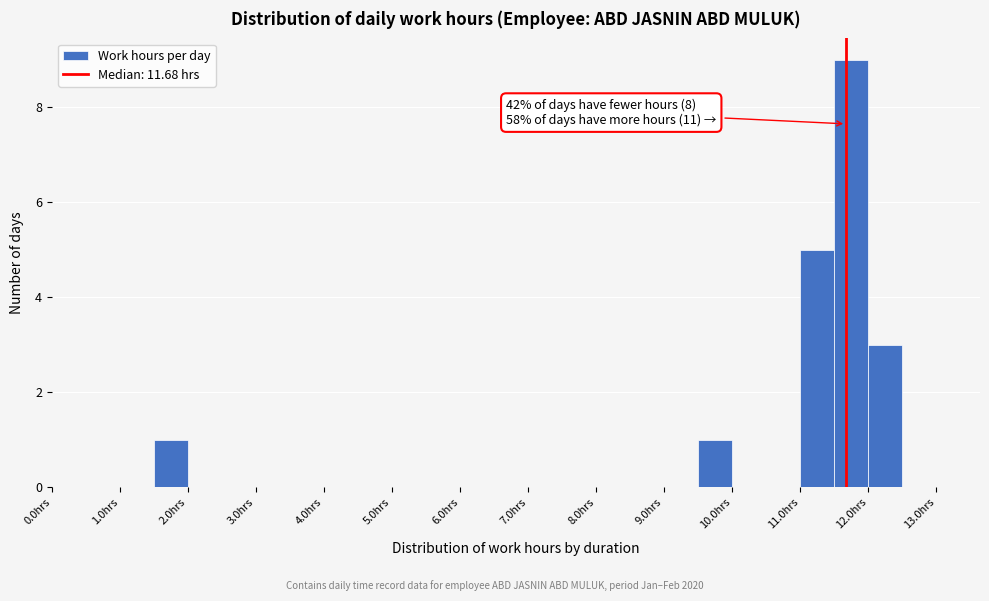

Over which range of the x-axis is the bar tallest?

11.5 to 12.0